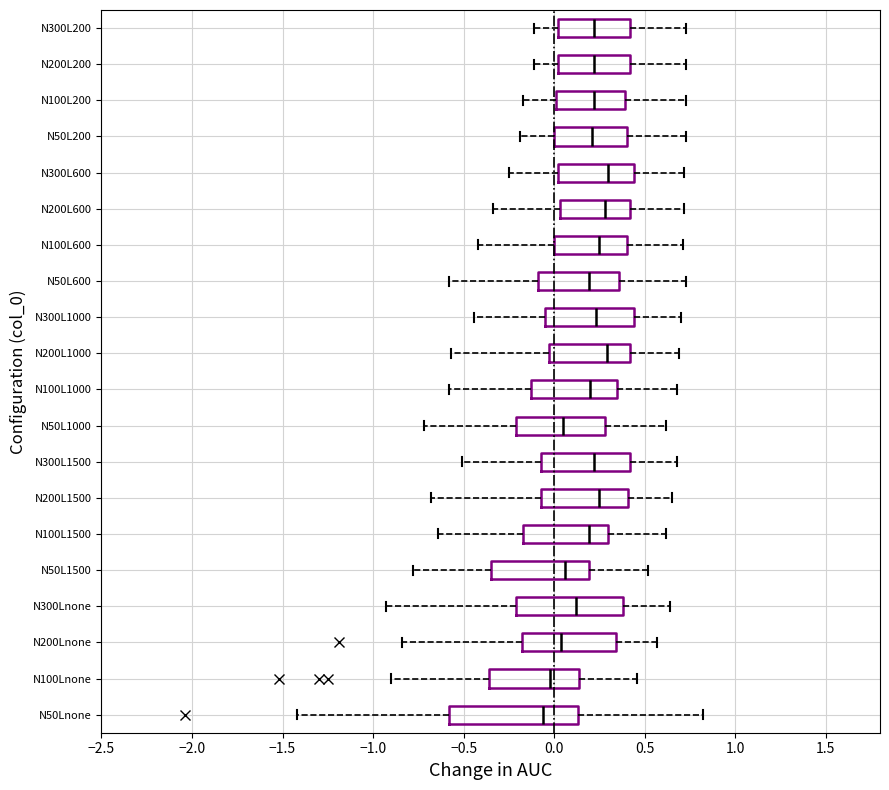

Reading bottom to top, transcribe this box plot: for each box, give where its median line is, the range the box spans, and where its two whiskers end, as read against the x-axis. The values are not printed on the chart, so give them approximately, as read against the axis.

N50Lnone: median -0.05, box -0.60 to 0.15, whiskers -1.40 to 0.80
N100Lnone: median 0.00, box -0.35 to 0.15, whiskers -0.90 to 0.45
N200Lnone: median 0.05, box -0.20 to 0.35, whiskers -0.85 to 0.55
N300Lnone: median 0.10, box -0.20 to 0.40, whiskers -0.95 to 0.65
N50L1500: median 0.05, box -0.35 to 0.20, whiskers -0.80 to 0.50
N100L1500: median 0.20, box -0.15 to 0.30, whiskers -0.65 to 0.60
N200L1500: median 0.25, box -0.05 to 0.40, whiskers -0.70 to 0.65
N300L1500: median 0.20, box -0.05 to 0.40, whiskers -0.50 to 0.70
N50L1000: median 0.05, box -0.20 to 0.30, whiskers -0.70 to 0.60
N100L1000: median 0.20, box -0.15 to 0.35, whiskers -0.60 to 0.70
N200L1000: median 0.30, box -0.05 to 0.40, whiskers -0.55 to 0.70
N300L1000: median 0.25, box -0.05 to 0.45, whiskers -0.45 to 0.70
N50L600: median 0.20, box -0.10 to 0.35, whiskers -0.60 to 0.75
N100L600: median 0.25, box 0.00 to 0.40, whiskers -0.40 to 0.70
N200L600: median 0.30, box 0.05 to 0.40, whiskers -0.35 to 0.70
N300L600: median 0.30, box 0.00 to 0.45, whiskers -0.25 to 0.70
N50L200: median 0.20, box 0.00 to 0.40, whiskers -0.20 to 0.75
N100L200: median 0.20, box 0.00 to 0.40, whiskers -0.15 to 0.75
N200L200: median 0.20, box 0.00 to 0.40, whiskers -0.10 to 0.75
N300L200: median 0.20, box 0.00 to 0.40, whiskers -0.10 to 0.75